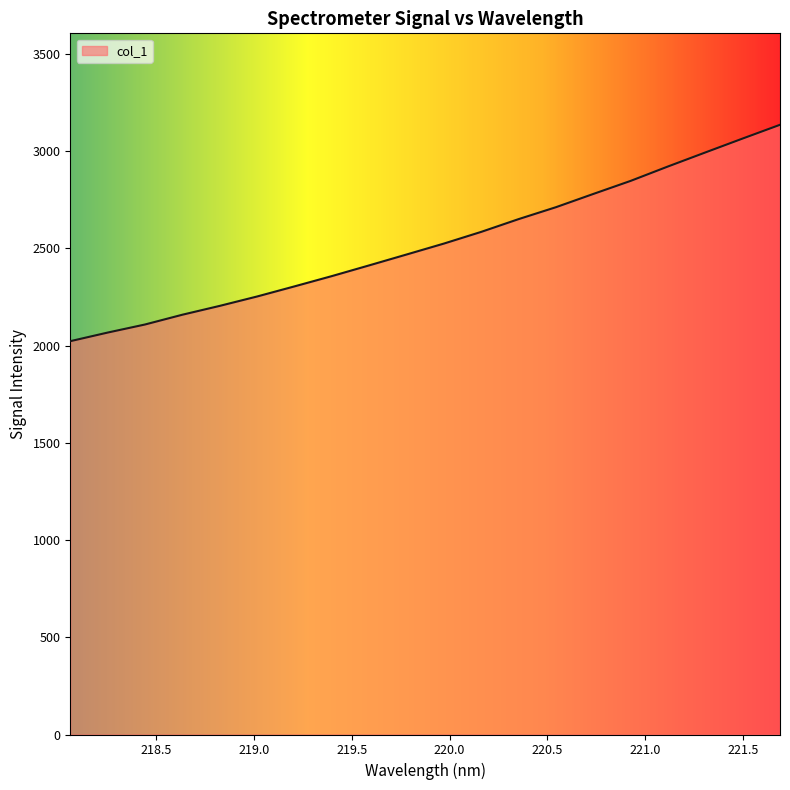

What is the greatest value displayed?

3135.6